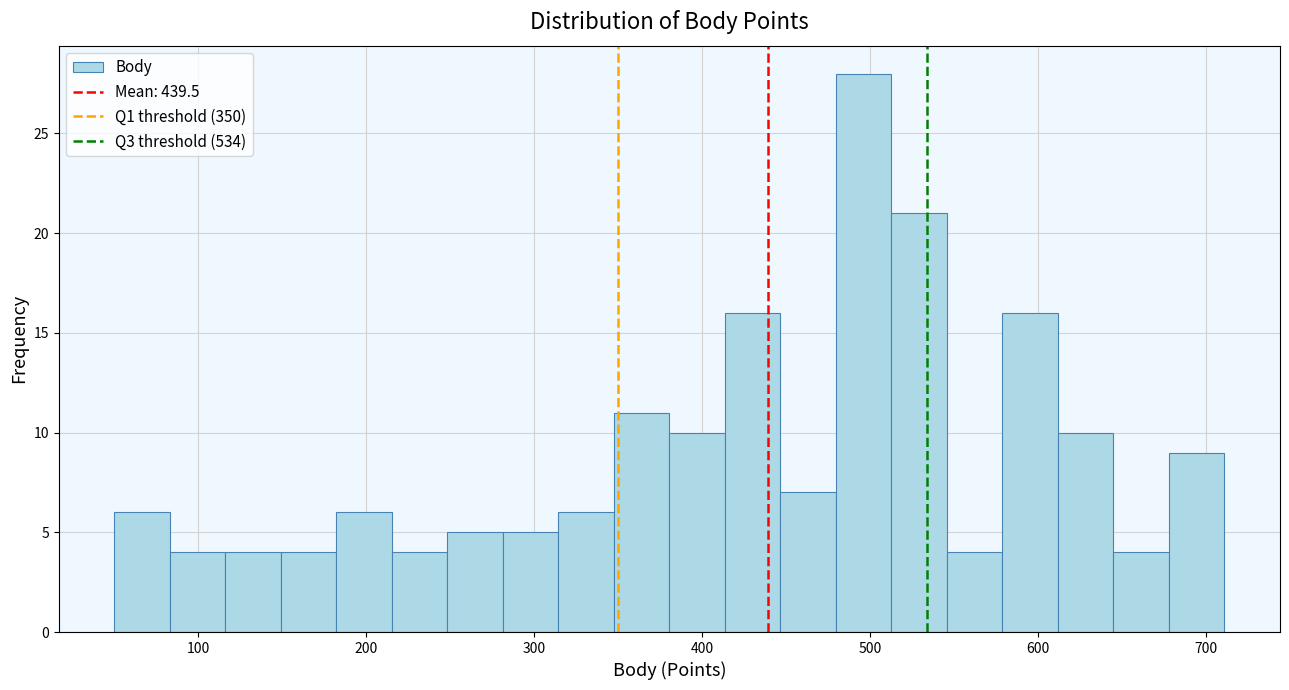

Read against the x-axis, roughly where is the centre of the tallest bar?

500